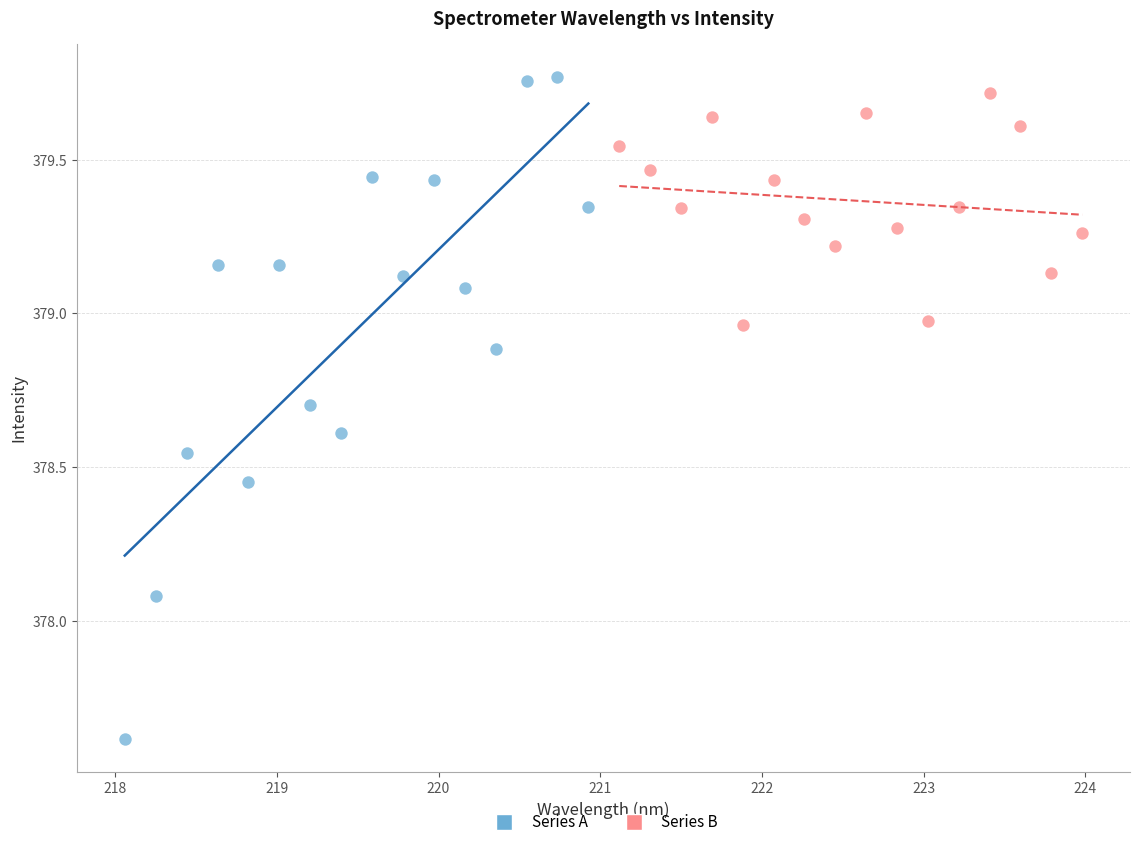

What are all the series names shown in the legend?

Series A, Series B